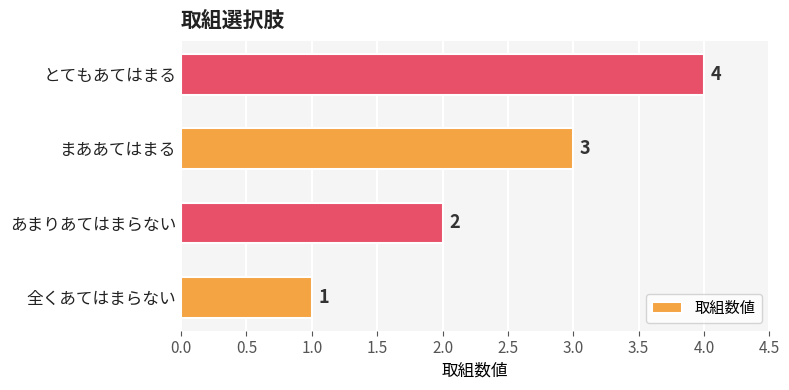

How many data points does each series have?

4